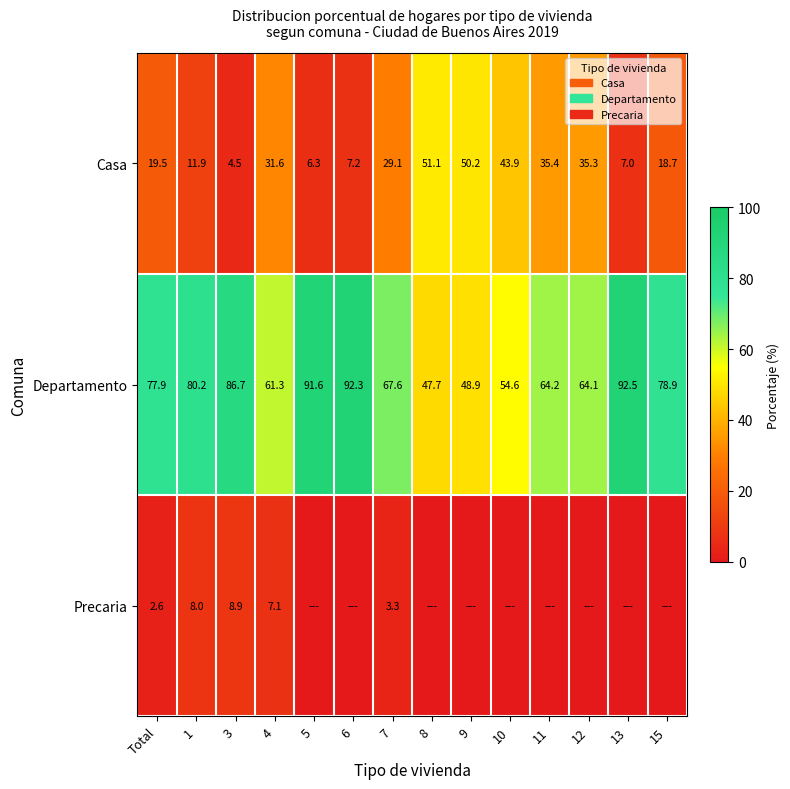

At how many categories does at least one series exceed 47?

14